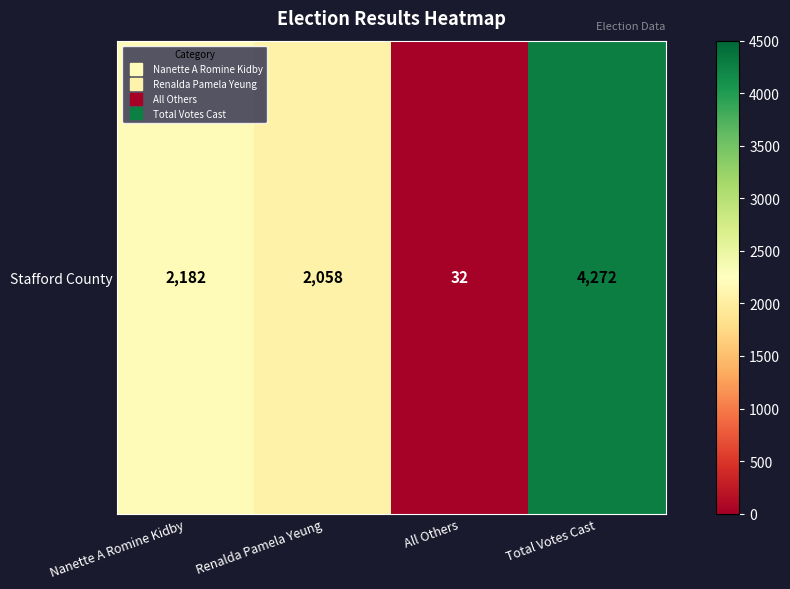

What is the change in value from All Others to Total Votes Cast?

+4240